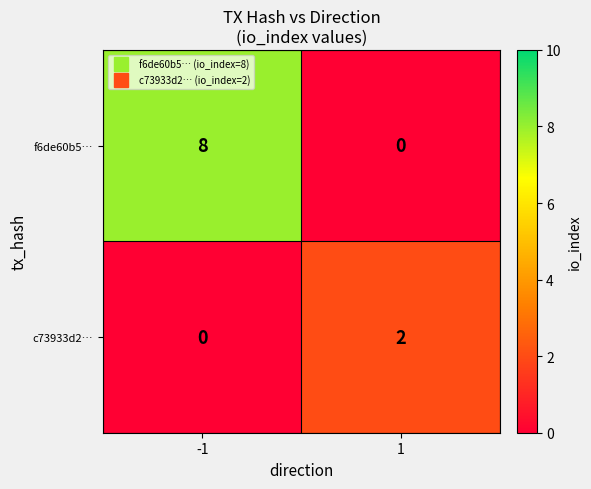

Rank the series by their maximum value, from lowest to highest.

c73933d2…, f6de60b5…